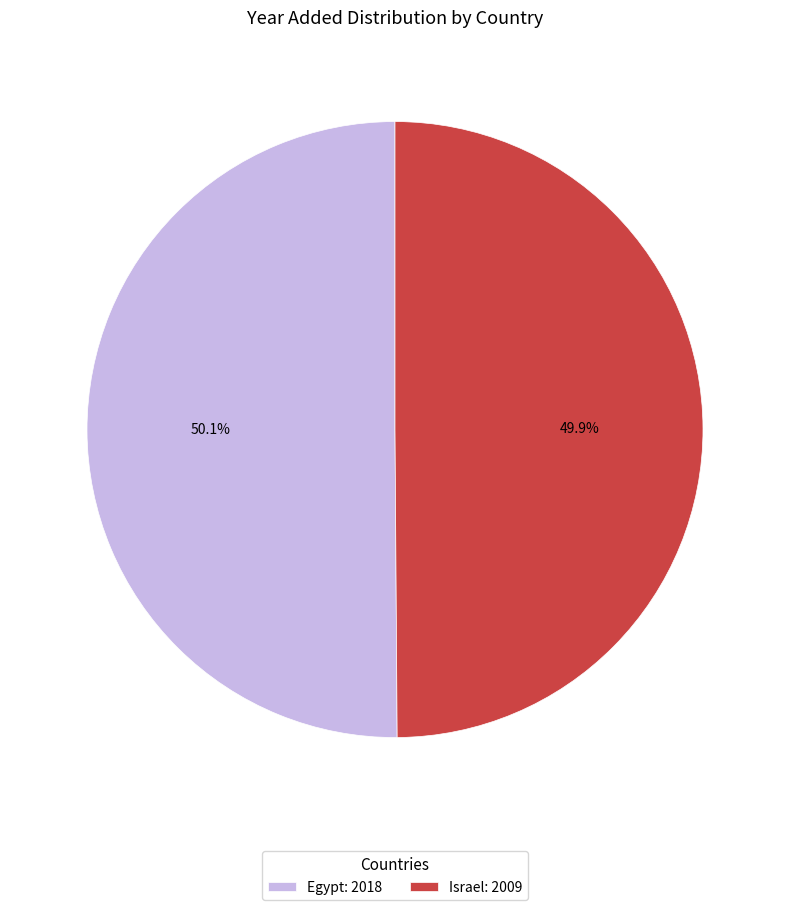

Combined, do Egypt and Israel account for over 50%?

Yes